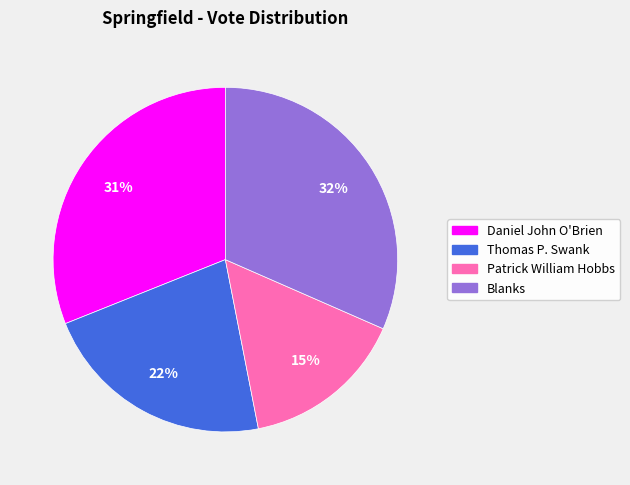

To the nearest percent, what is the average slice percentage?

25%